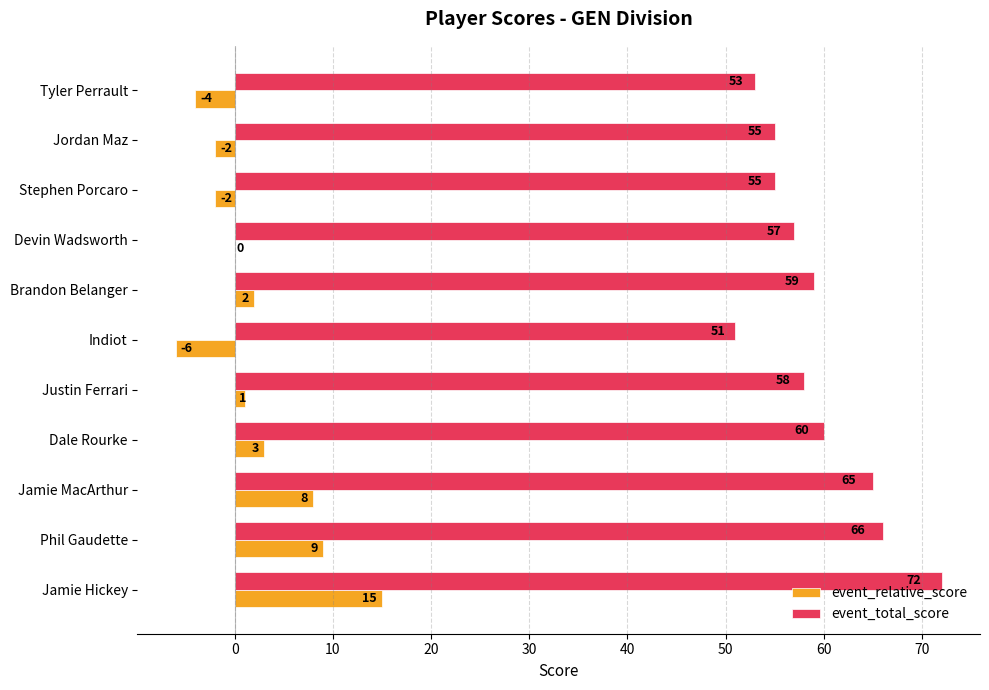

At which category does the chart reach its peak across all series?

Jamie Hickey